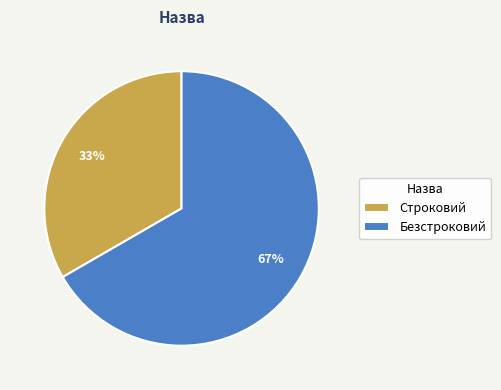

Is the sum of Безстроковий and Строковий greater than half?

Yes